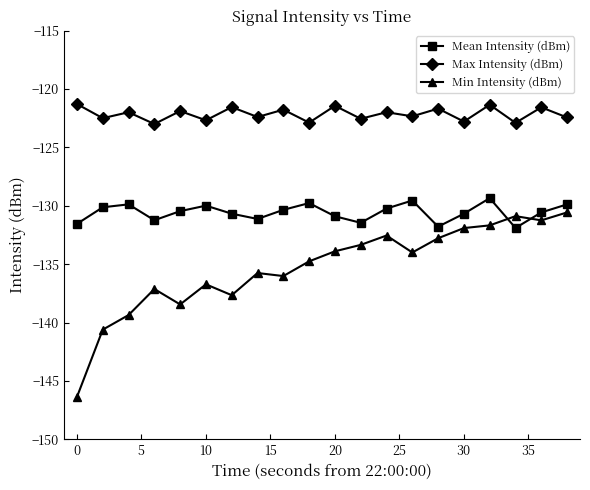

What is the minimum value shown in the chart?

-146.4